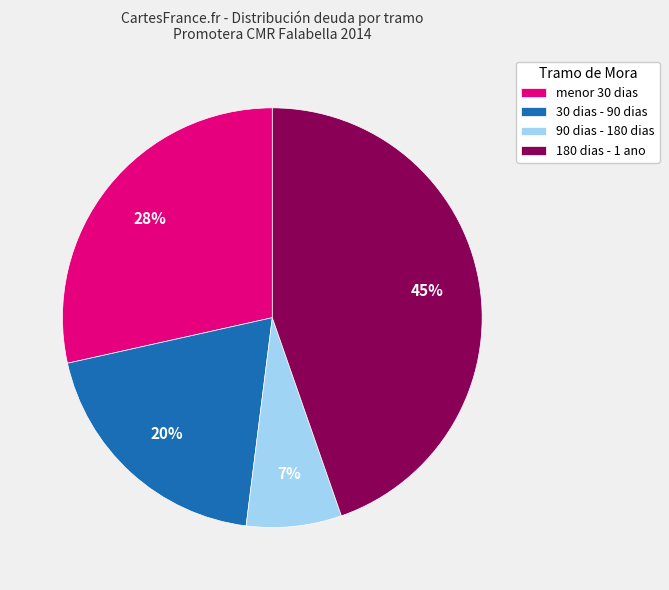

To the nearest percent, what is the difference between the 30 dias - 90 dias and 180 dias - 1 ano slice percentages?

25%